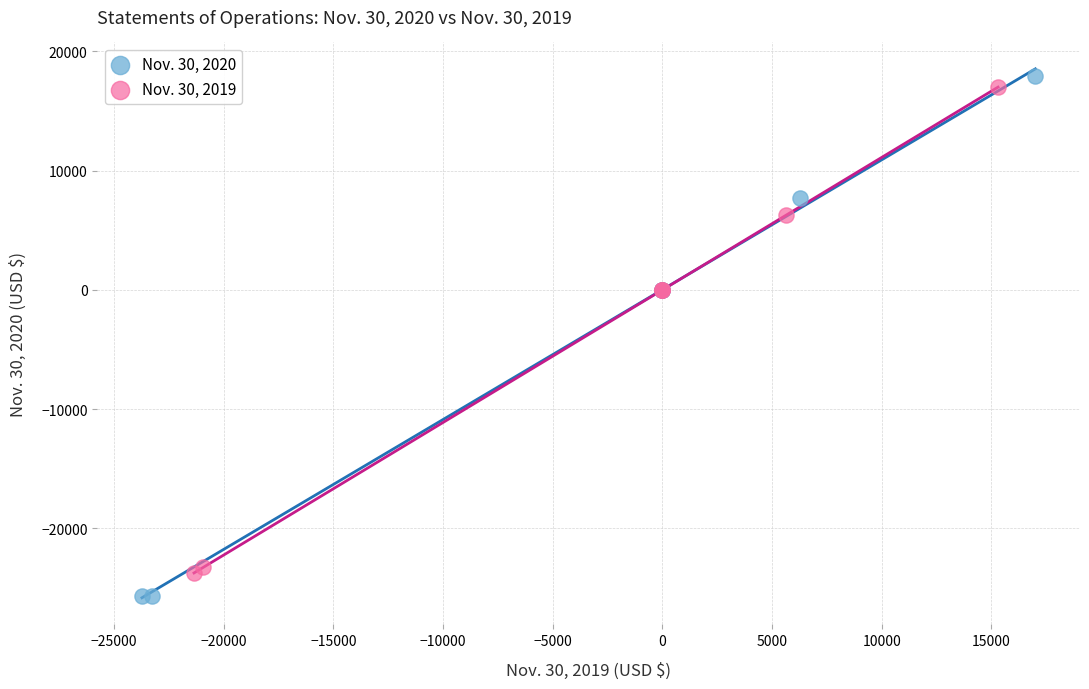

Which series contains the lowest Y value?

Nov. 30, 2020